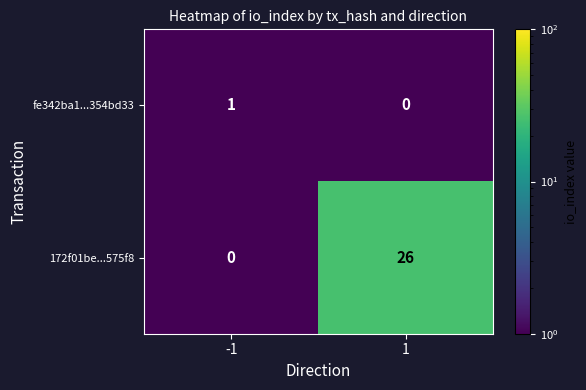

At which category is the sum across all series the highest?

1